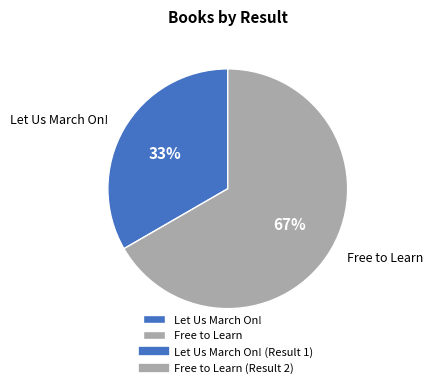

Is the sum of Free to Learn and Let Us March On! greater than half?

Yes